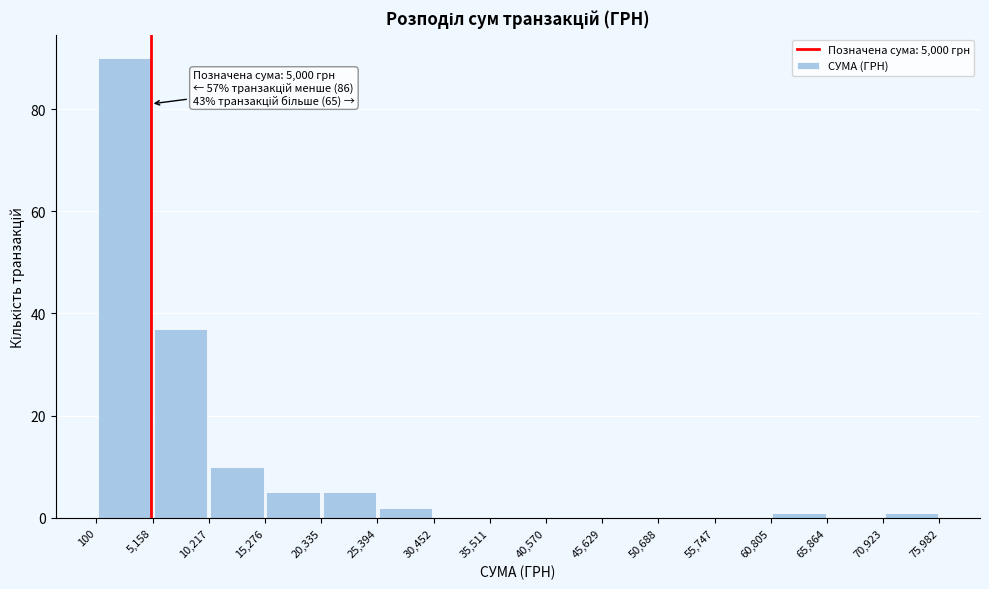

Over which range of the x-axis is the bar tallest?

100 to 5,158